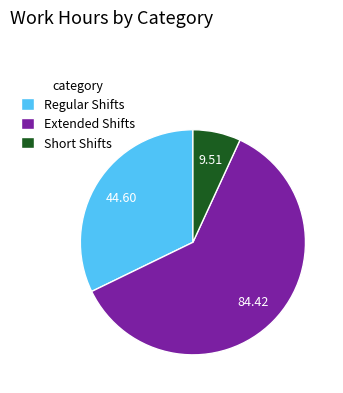

Do Short Shifts and Regular Shifts together represent more than half of the pie?

No